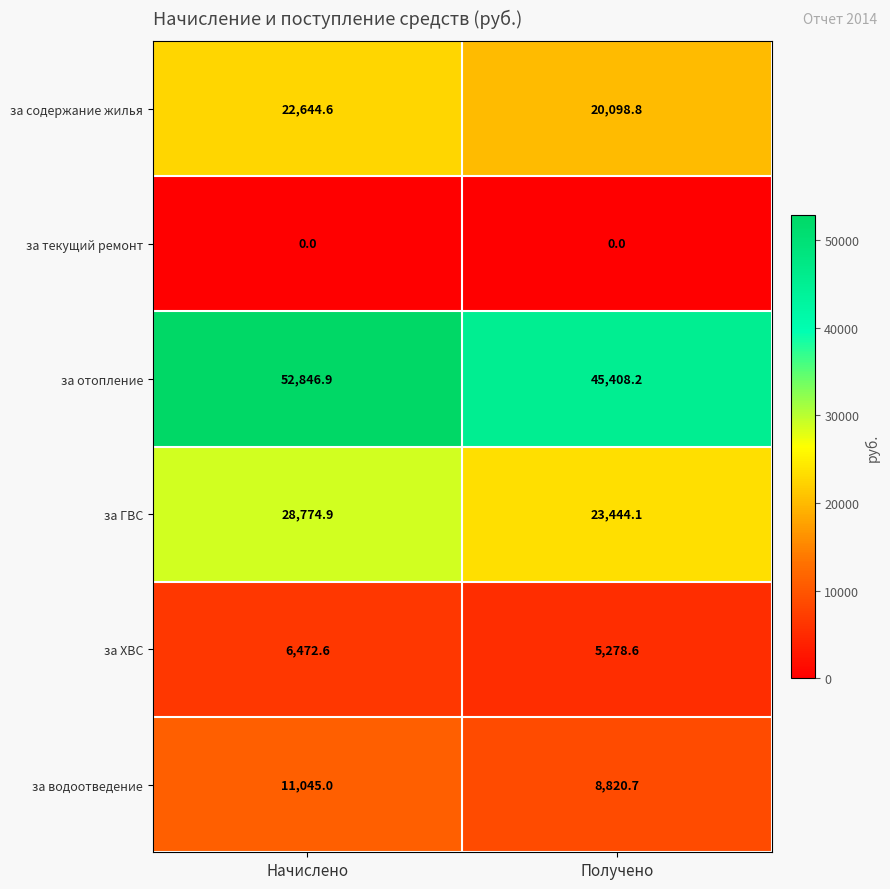

What is the spread (max minus min) of values at Получено?

45408.2